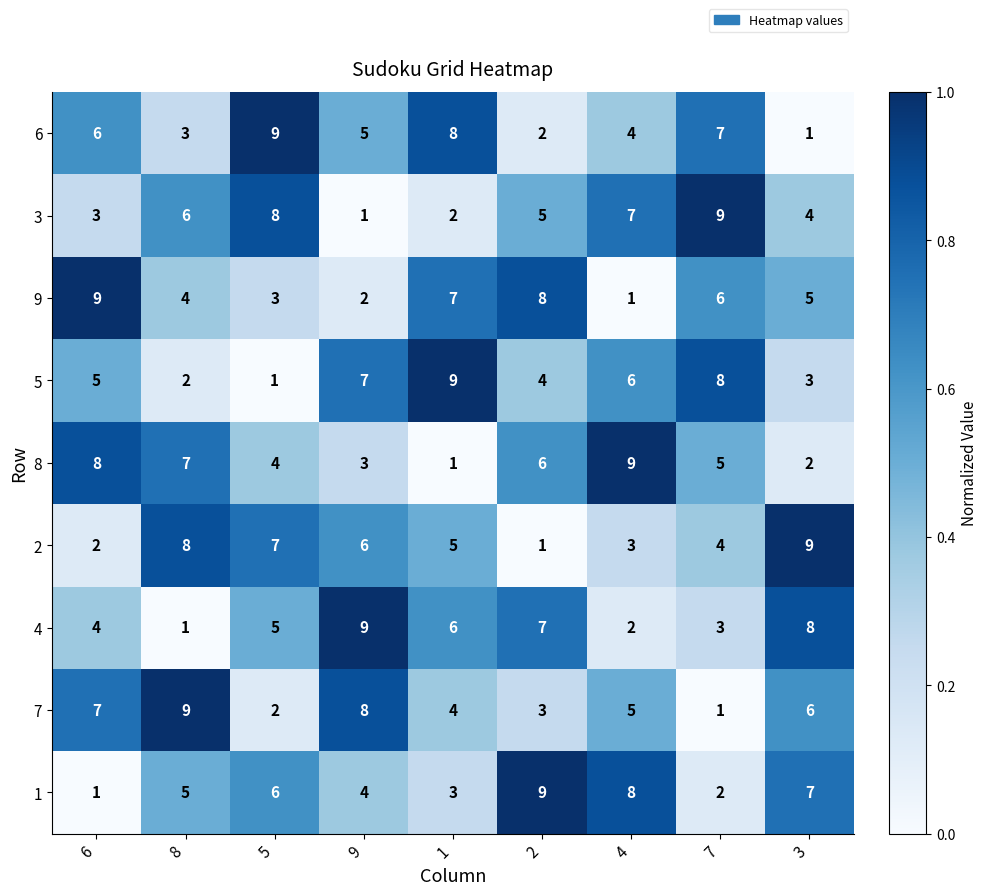

What is the difference between the second highest and second lowest values in the 5 series?

6